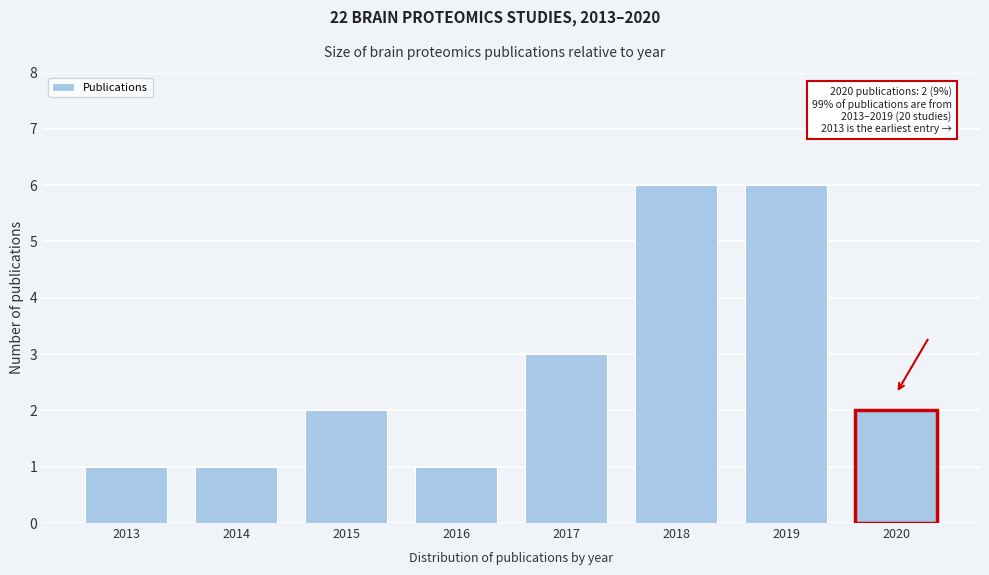

Reading left to right, extract all data points from this chart.

2013=1	2014=1	2015=2	2016=1	2017=3	2018=6	2019=6	2020=2